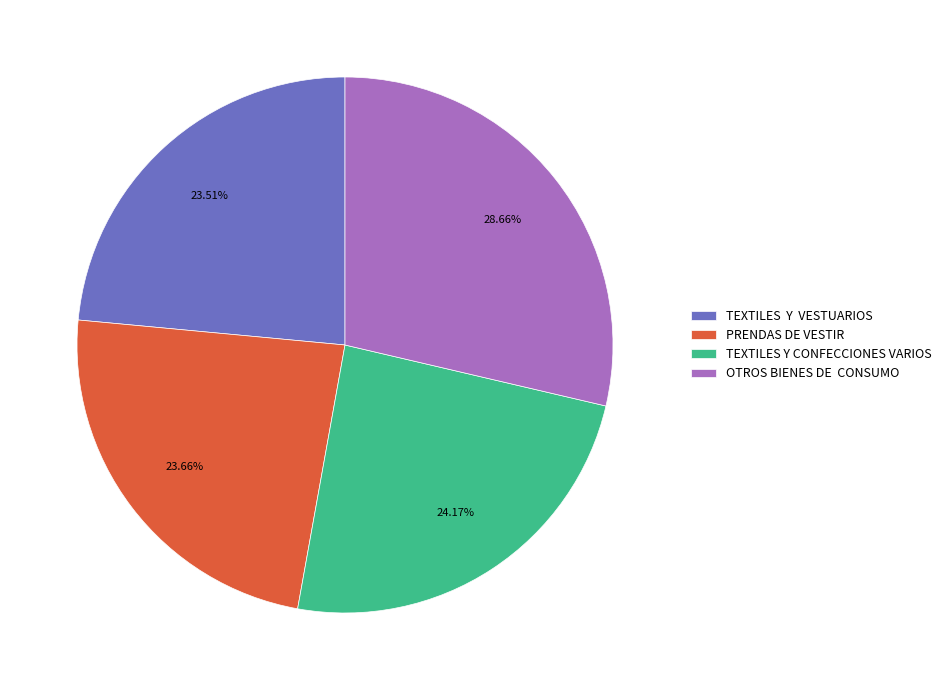

Which slice is the largest?

OTROS BIENES DE CONSUMO